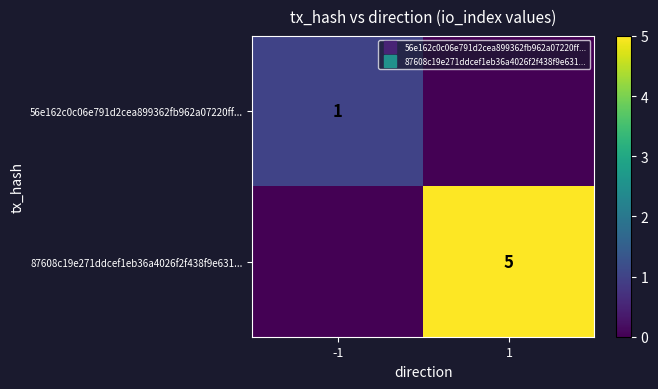

How many values in 56e162c0c06e791d2cea899362fb962a07220ff... are above zero?

1